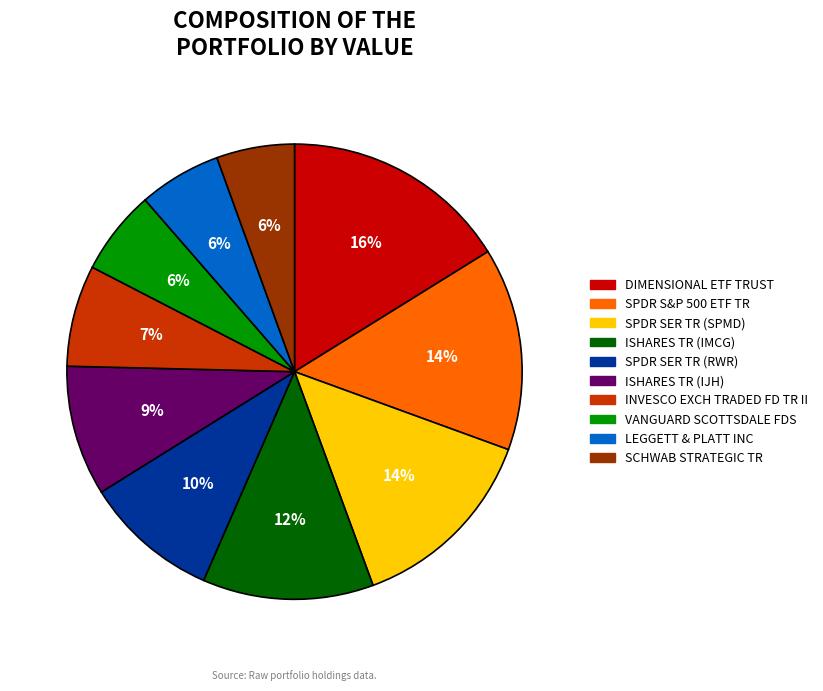

To the nearest percent, what is the combined percentage of SPDR SER TR (SPMD) and INVESCO EXCH TRADED FD TR II?

21%